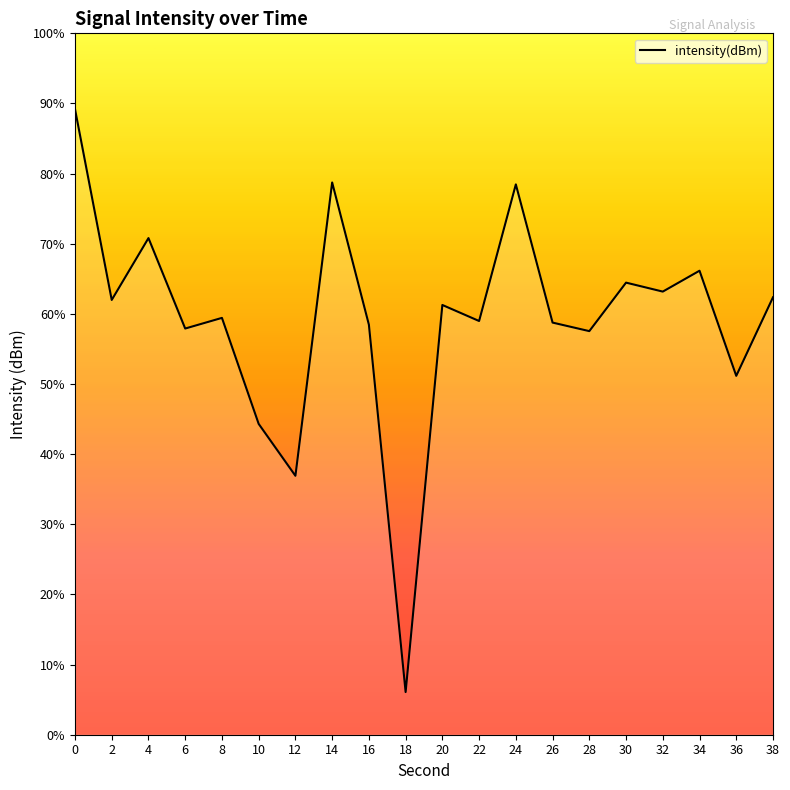

Rank the categories by value from highest to lowest.

0, 14, 24, 4, 34, 30, 32, 38, 2, 20, 8, 22, 26, 16, 6, 28, 36, 10, 12, 18